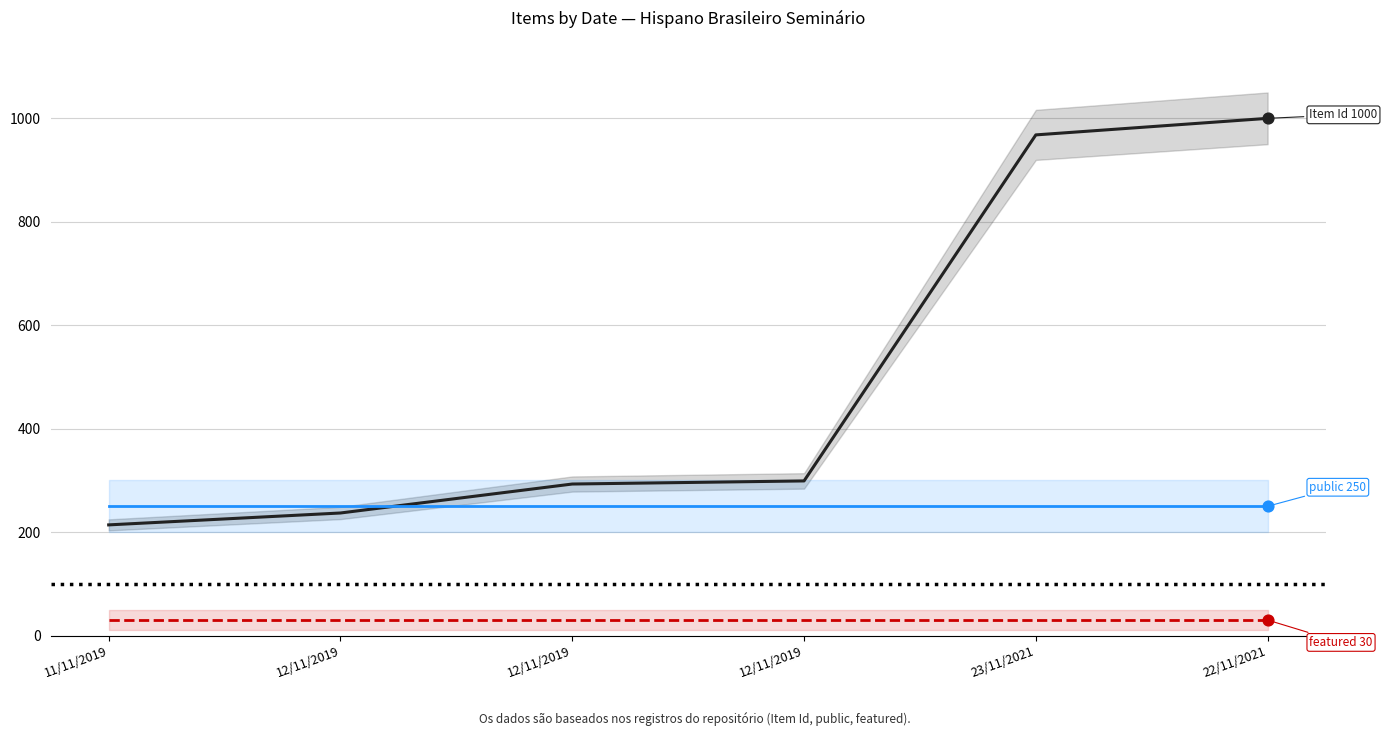

What is the total value across all series at 12/11/2019?

517